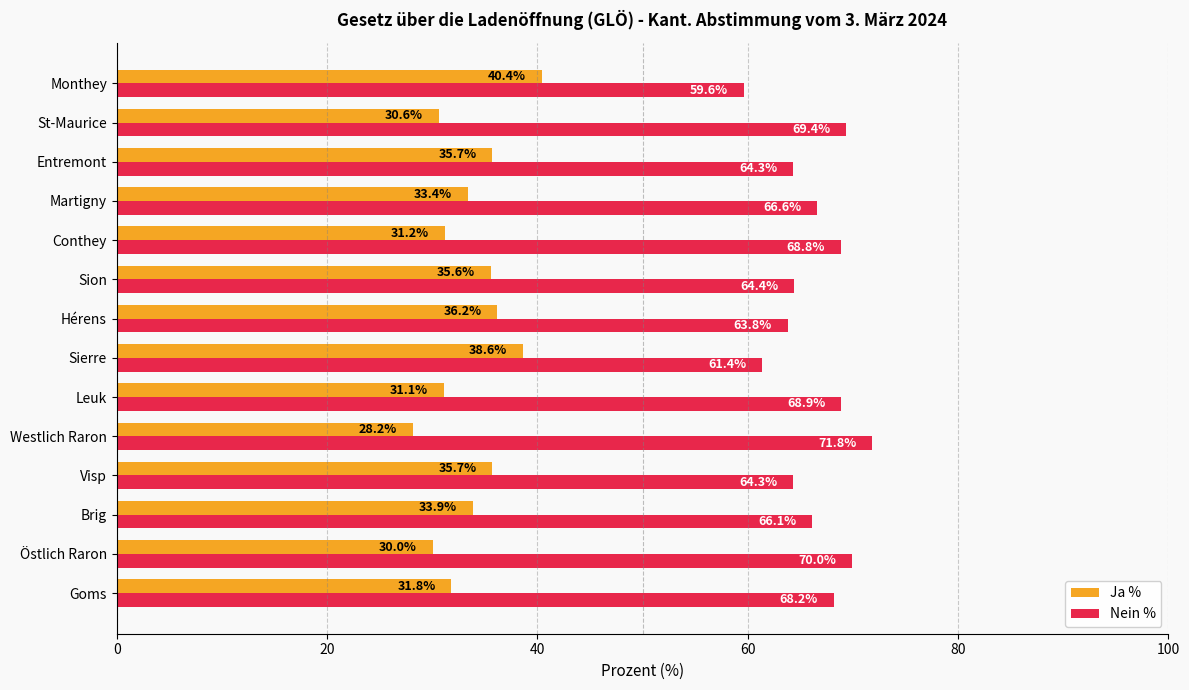

The Nein % series shows 26.5 at Monthey. True or false?

False